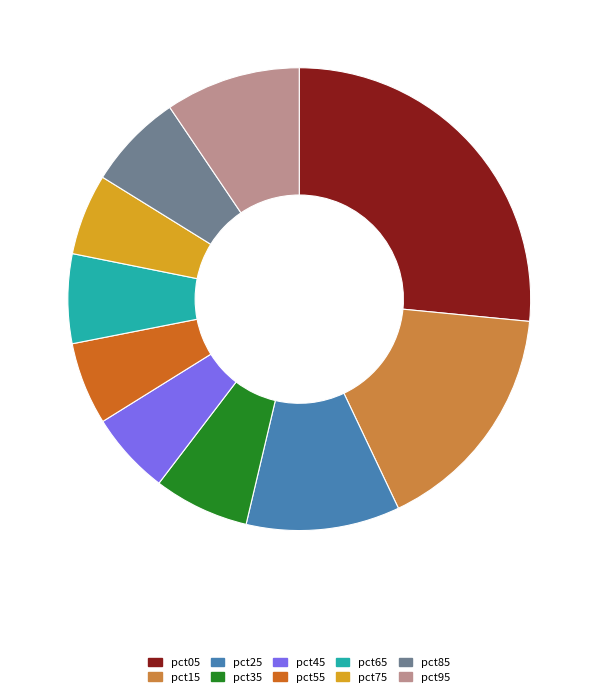

Combined, do pct75 and pct25 account for over 50%?

No